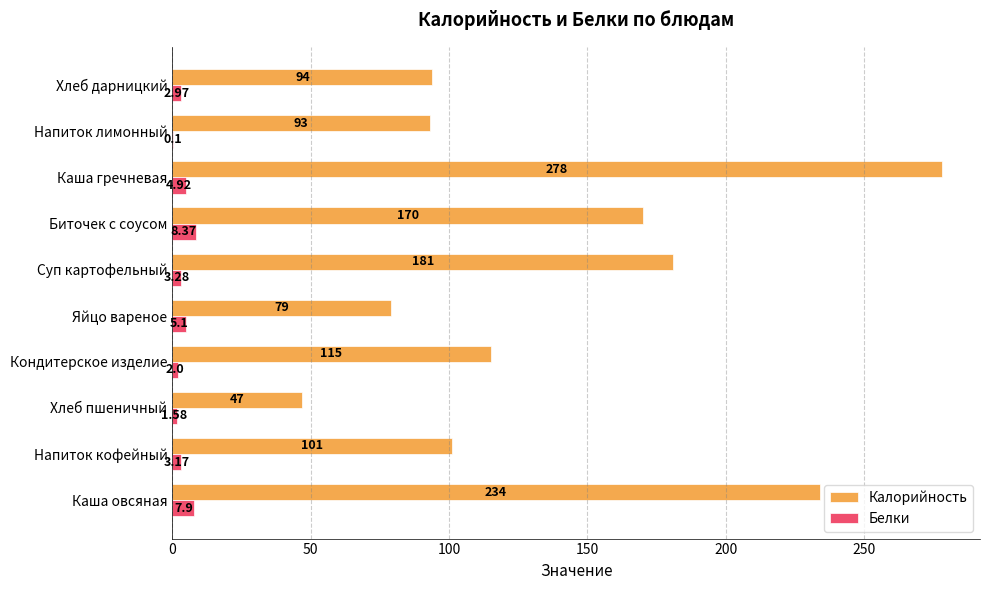

What are all the series names shown in the legend?

Калорийность, Белки